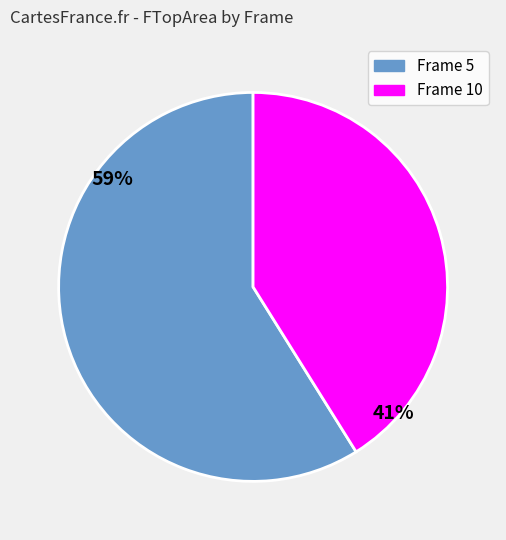

Does any single category account for the majority?

Yes